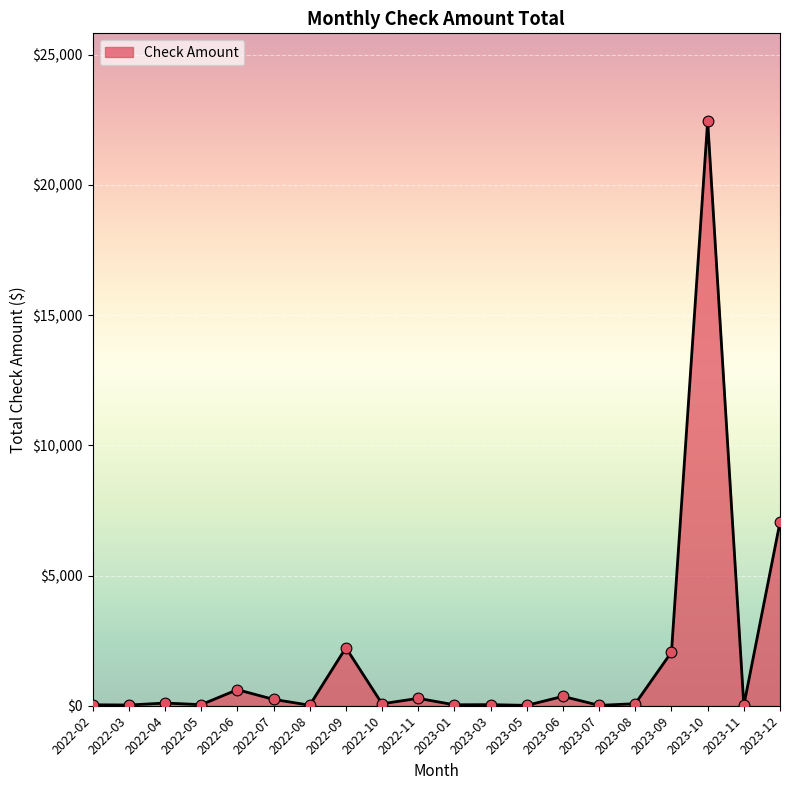

What is the greatest value displayed?

22451.2